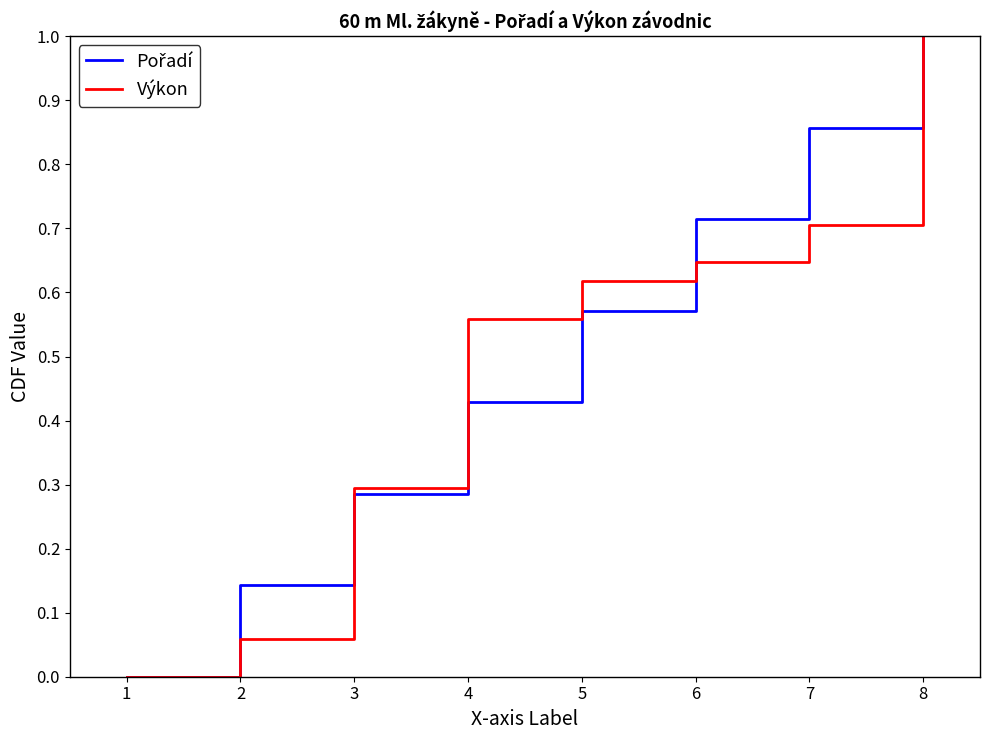

True or false: Výkon has a value of 0.1 at 3.

False